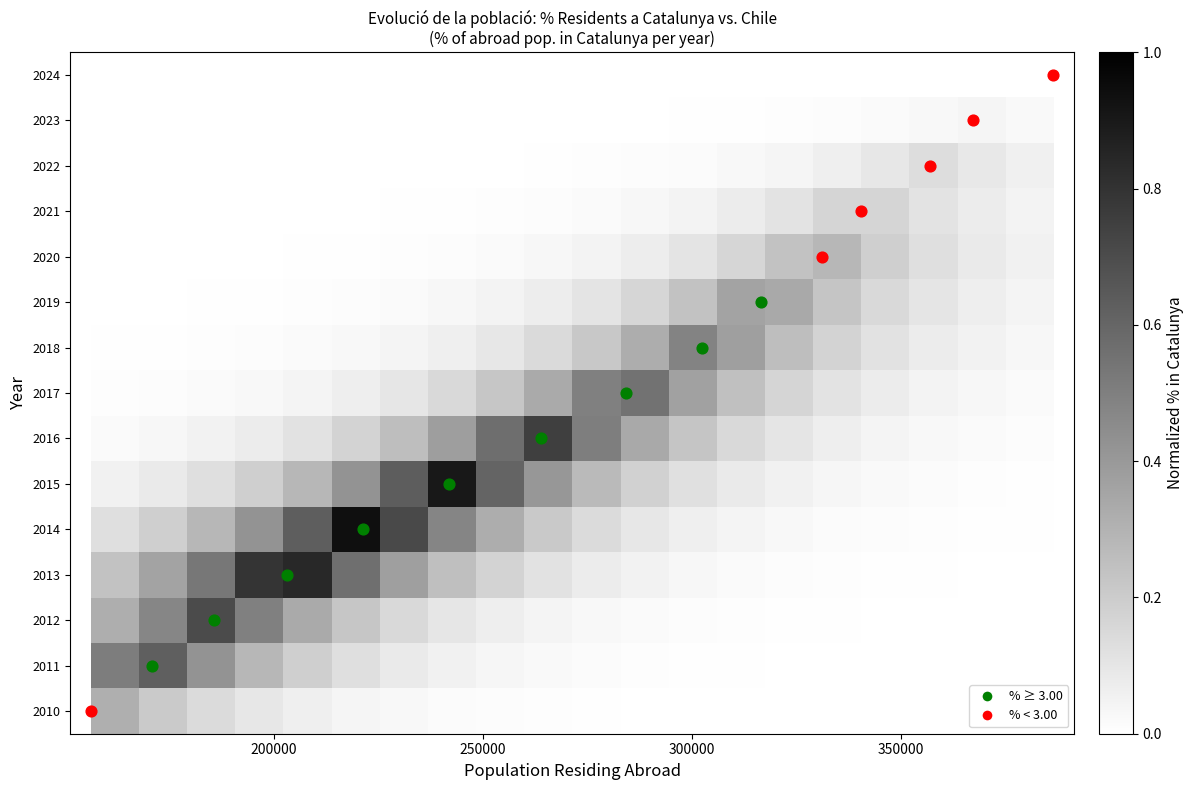

What is the greatest value displayed?

0.9